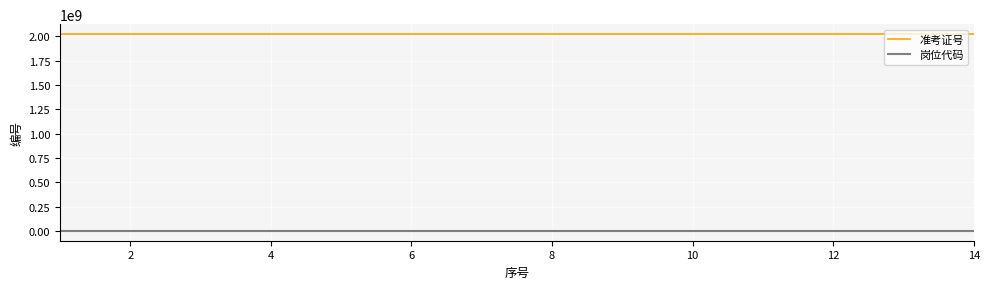

List the series in order of their peak value, lowest first.

岗位代码, 准考证号